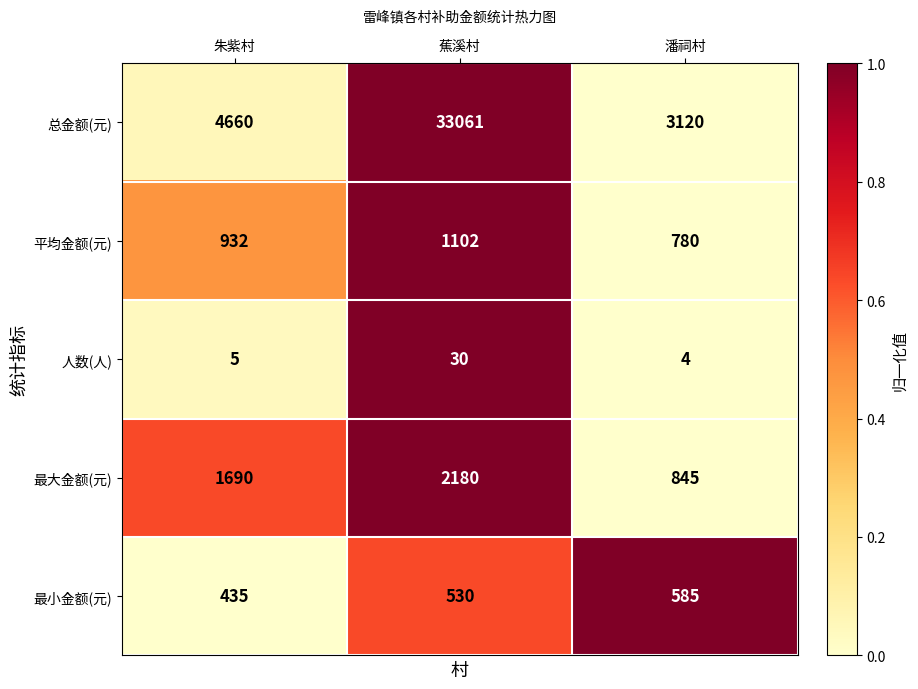

What is the total value across all series at 蕉溪村?

36903